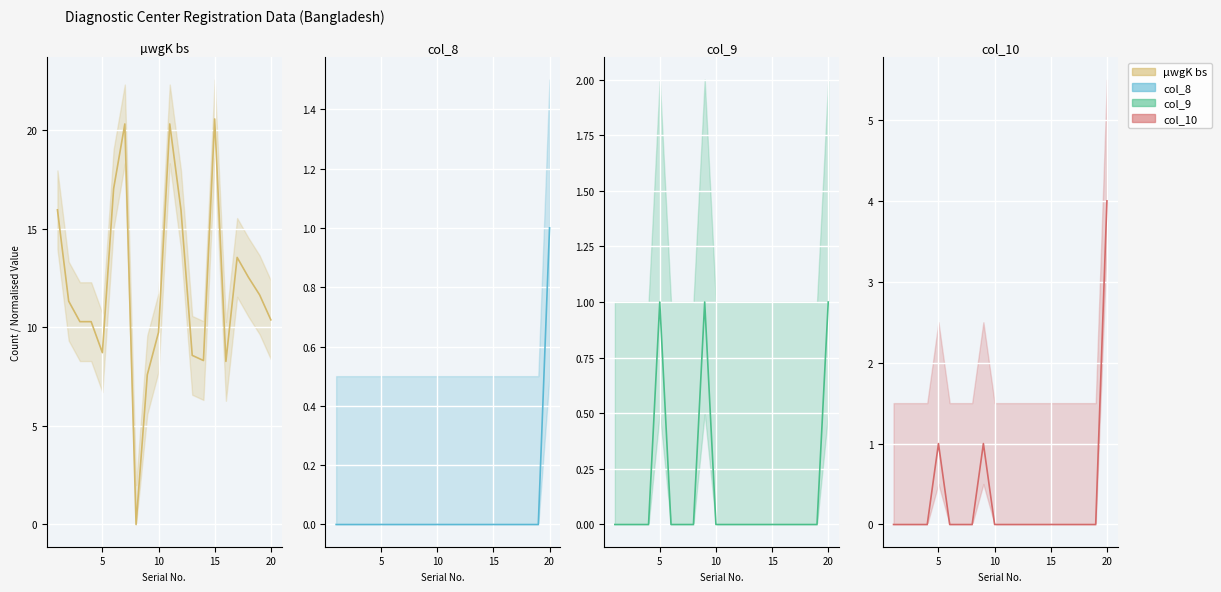

True or false: col_10 line and col_8 line cross at least once.

False